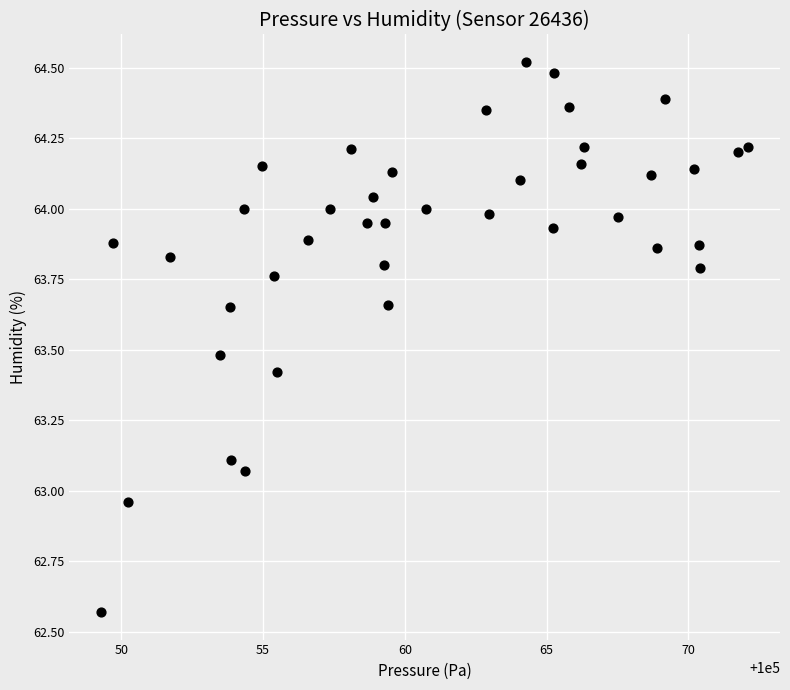

What is the range of X values (max minus min)?

22.8